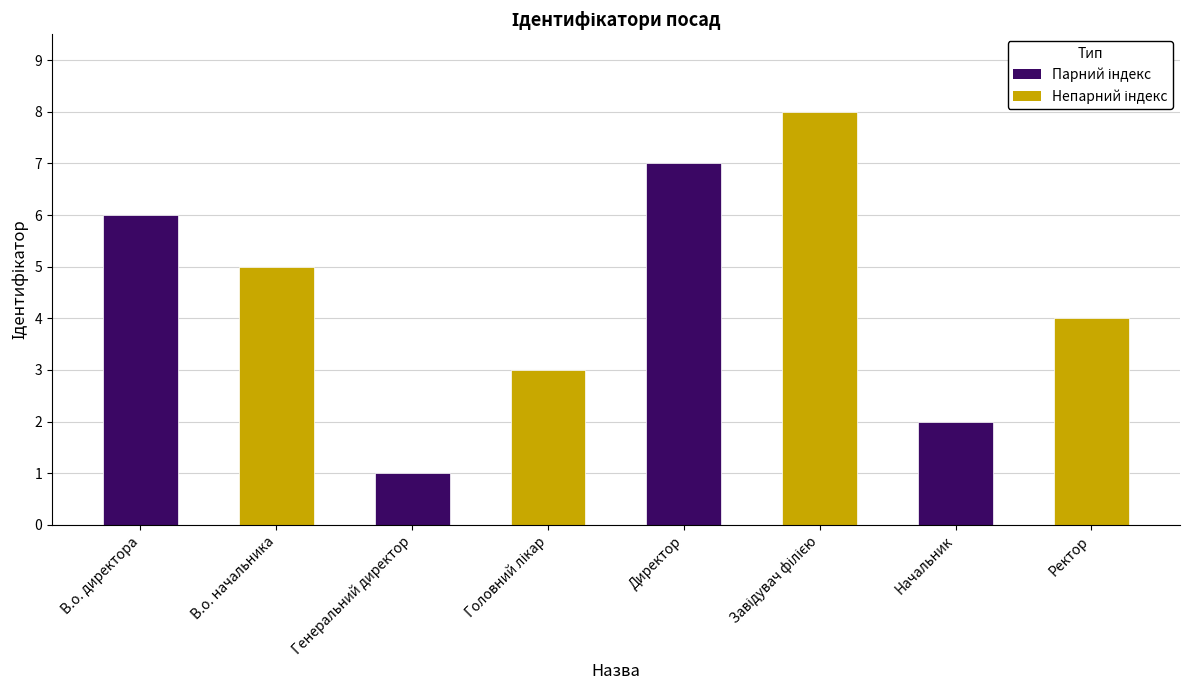

What is the difference between the values at Ректор and Генеральний директор?

3